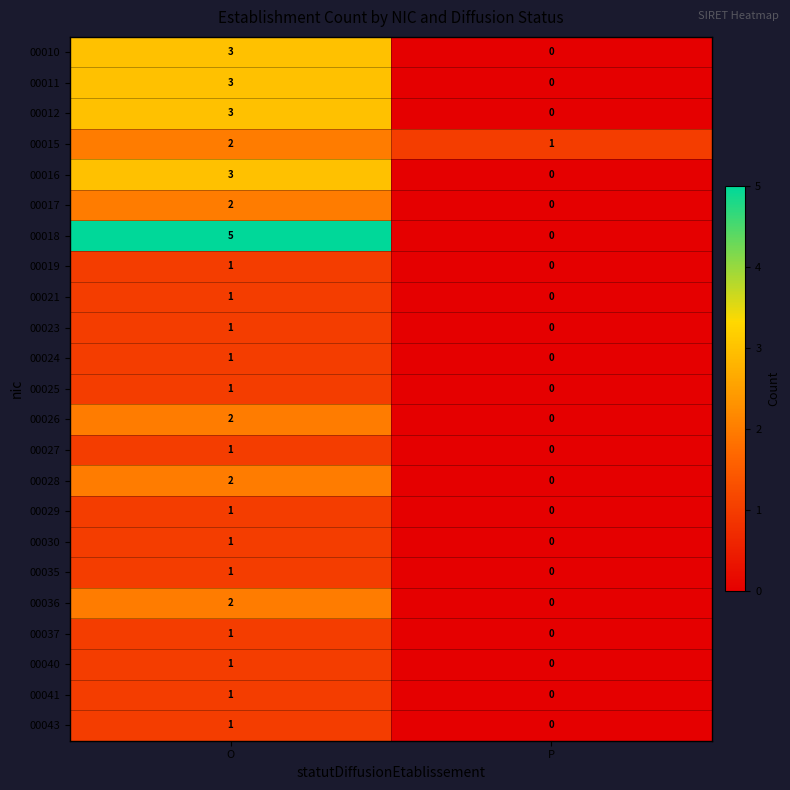

At which label is 00023 closest to 0?

P